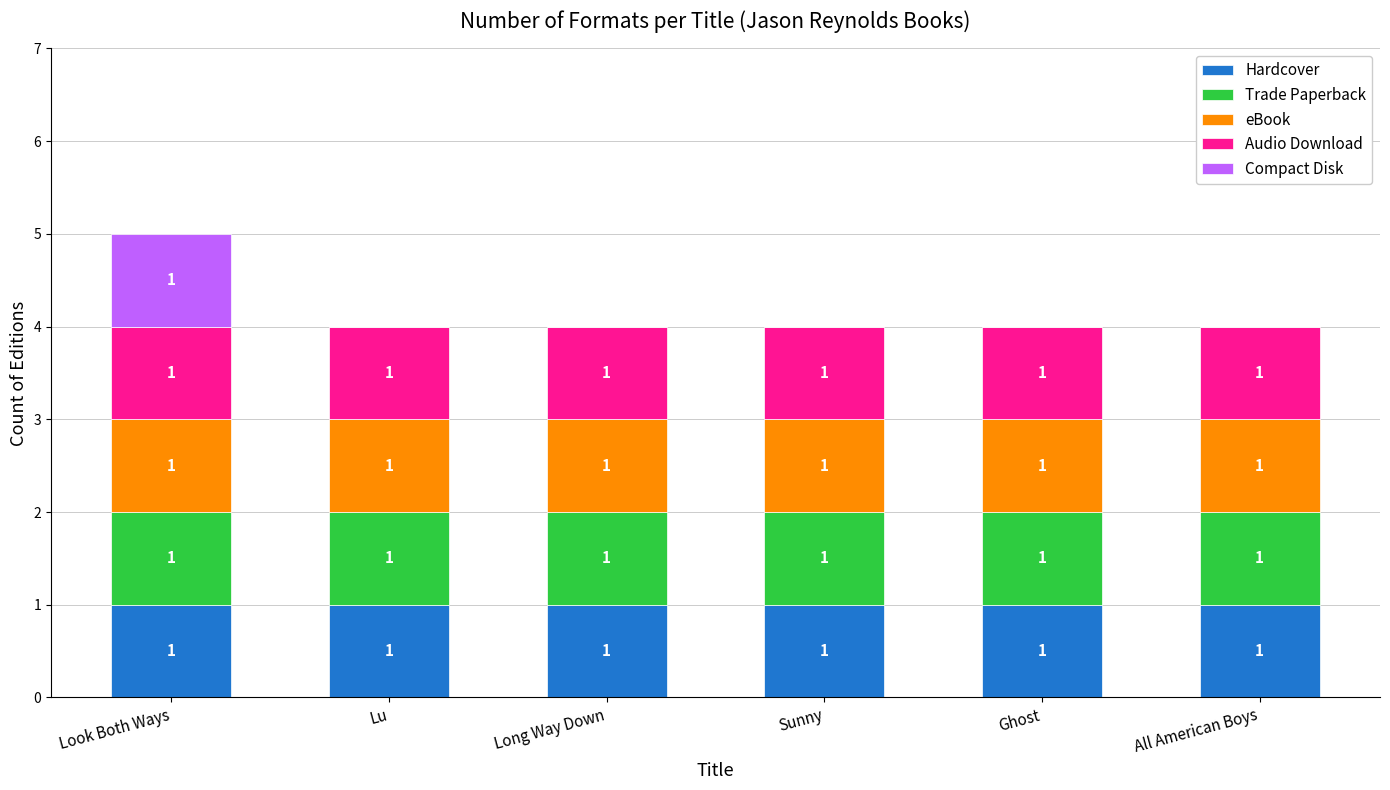

At which category is the sum across all series the highest?

Look Both Ways